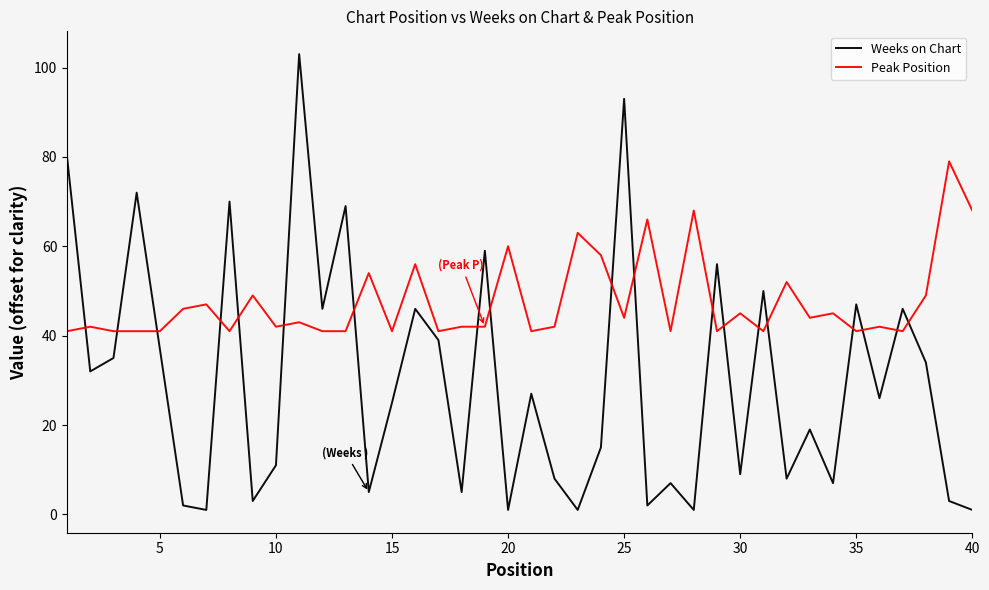

Is this an area chart (filled region under the line)?

No